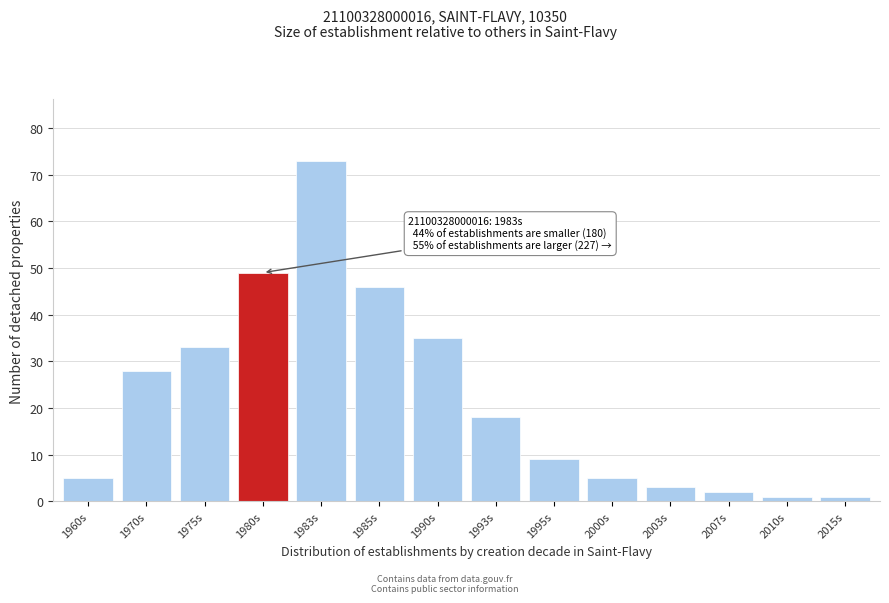

Reading left to right, extract all data points from this chart.

5	28	33	49	73	46	35	18	9	5	3	2	1	1